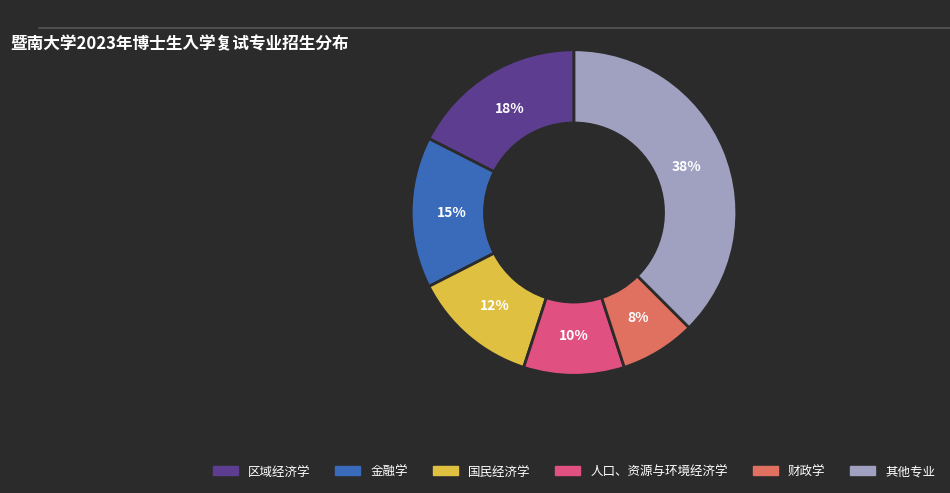

To the nearest percent, what is the average slice percentage?

17%